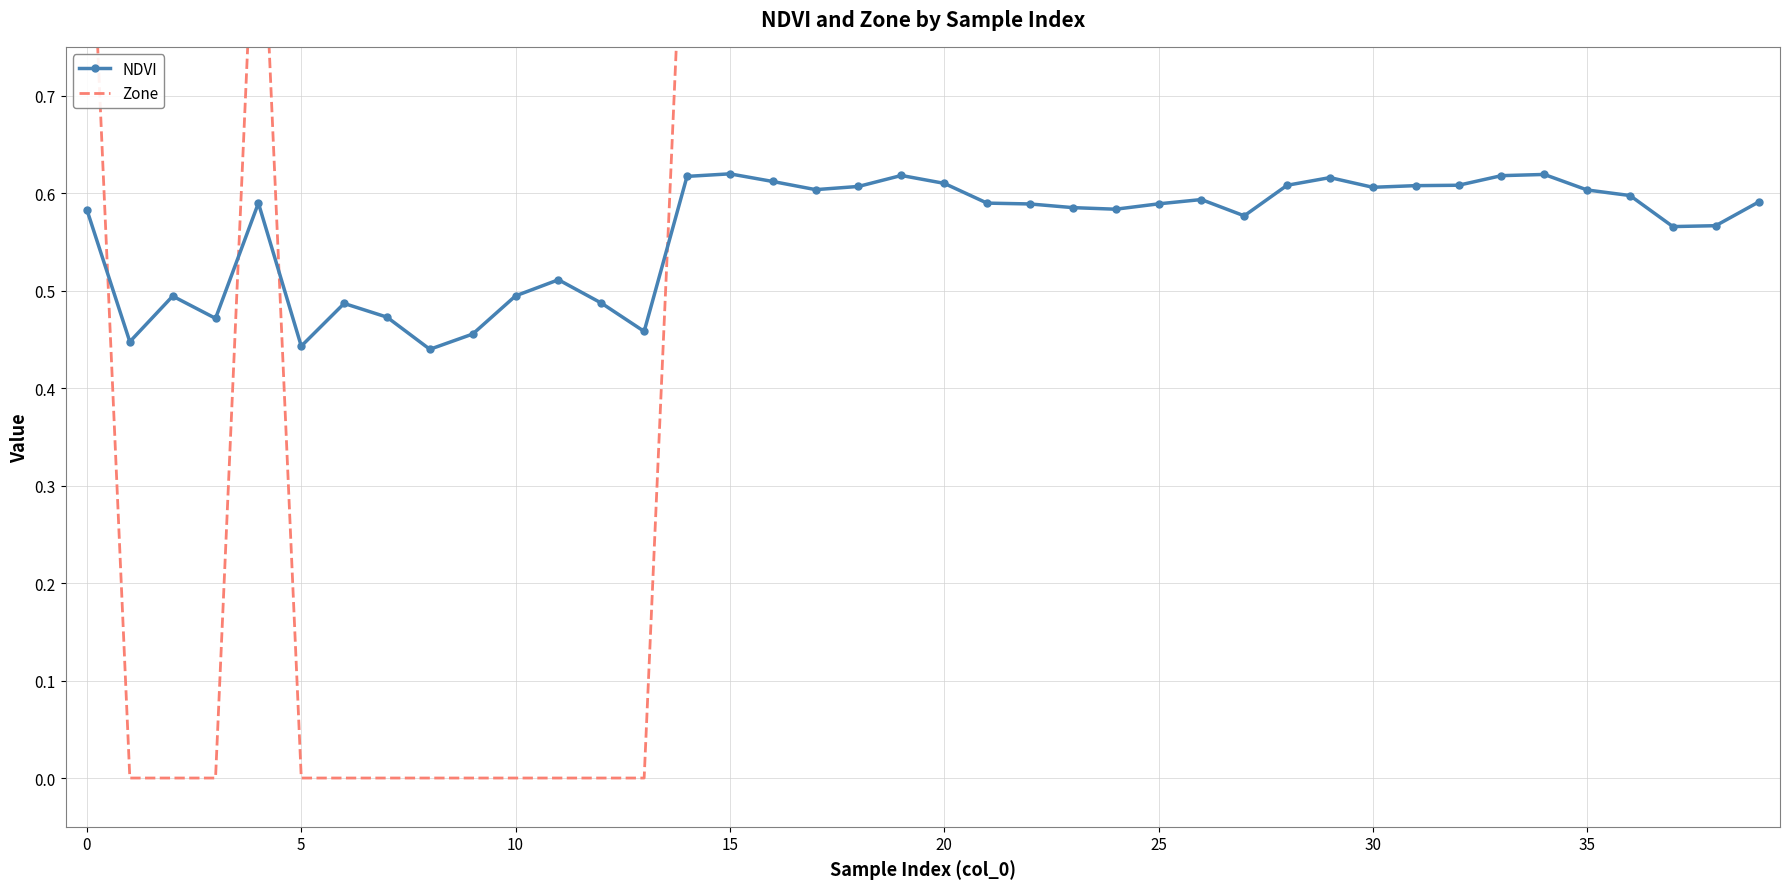

How many values in Zone are above zero?

28